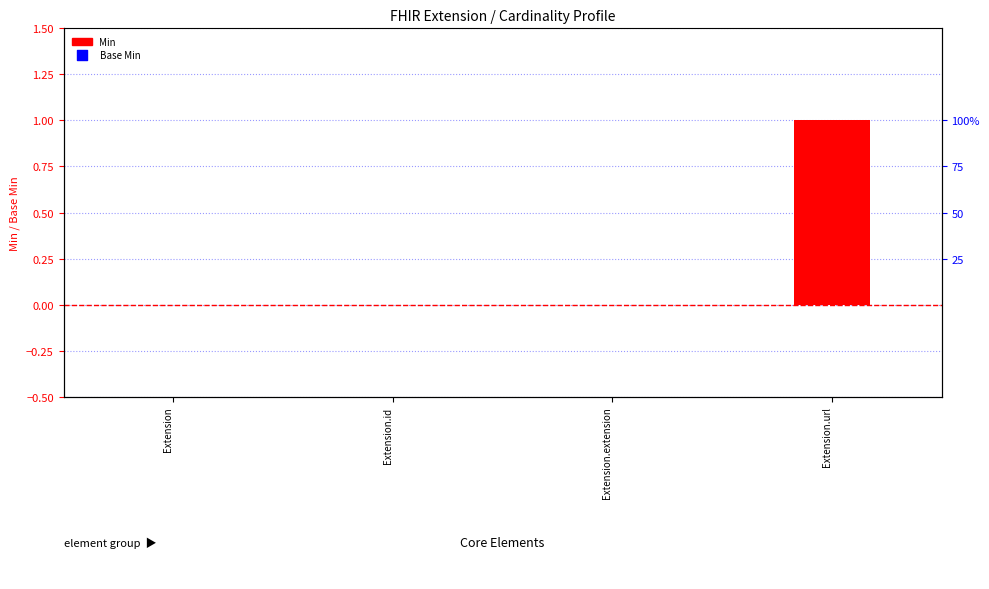

Which series has the largest Y range (max minus min)?

Base Min